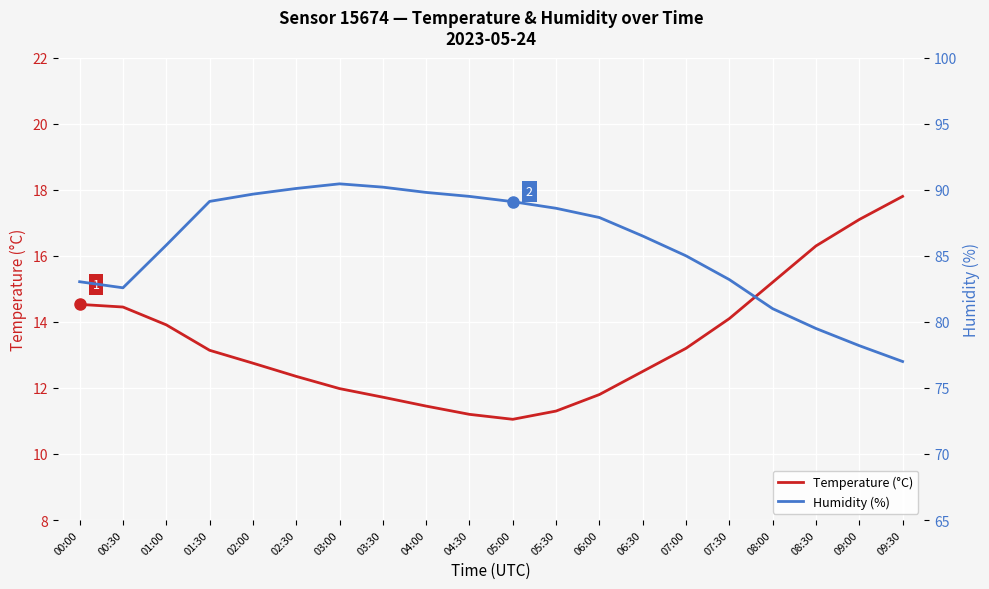

How many categories are shown in the chart?

20